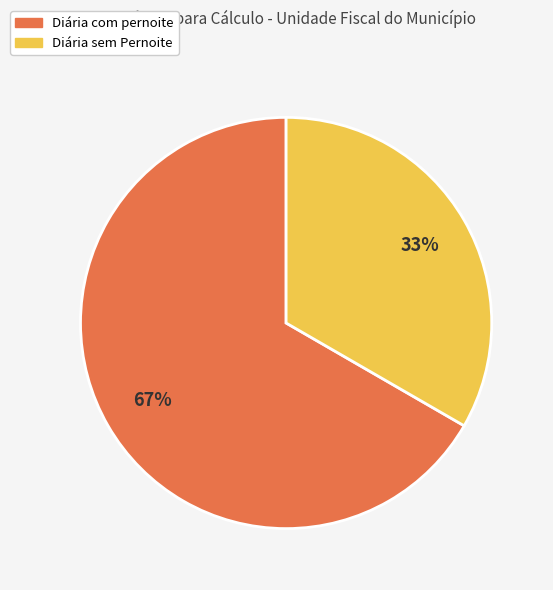

To the nearest percent, what portion does Diária sem Pernoite represent?

33%